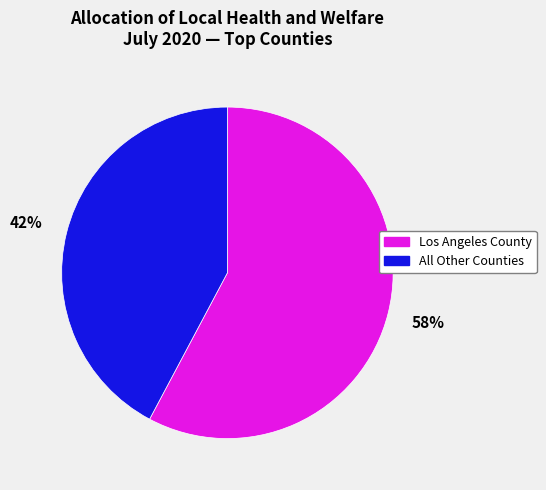

What is the ratio of the value at Los Angeles County to the value at All Other Counties?

1.4